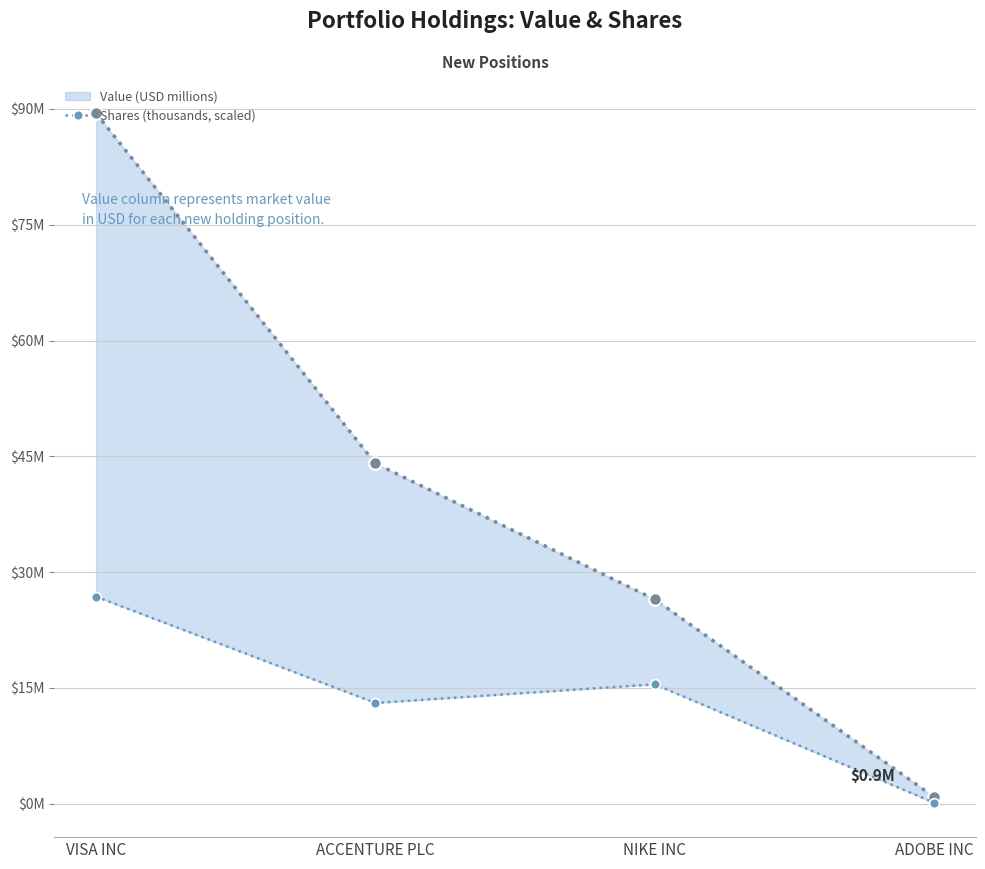

Rank the categories by Value (USD millions) value from highest to lowest.

VISA INC, ACCENTURE PLC, NIKE INC, ADOBE INC